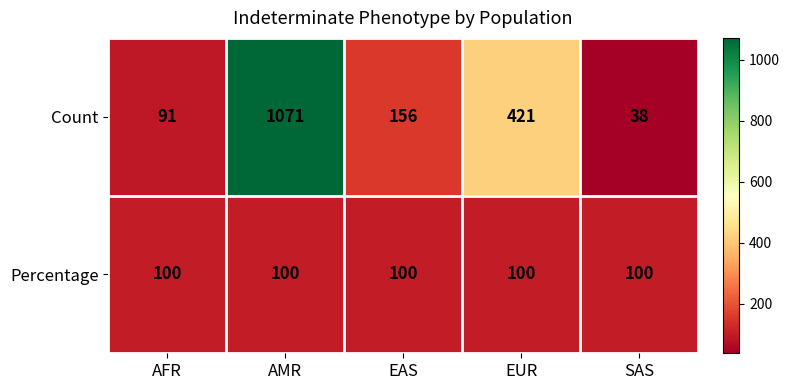

At which category is the sum across all series the highest?

AMR